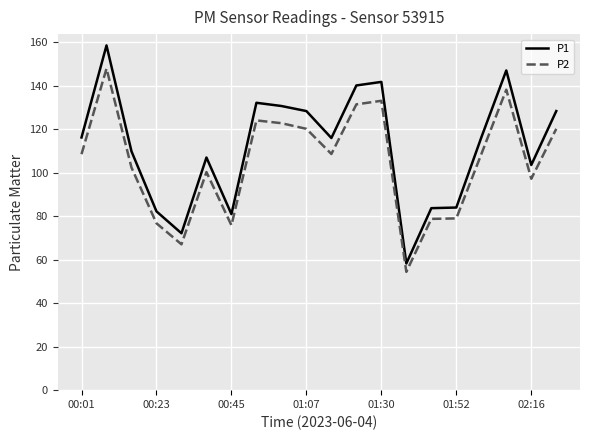

True or false: P1 and P2 intersect in this chart.

False